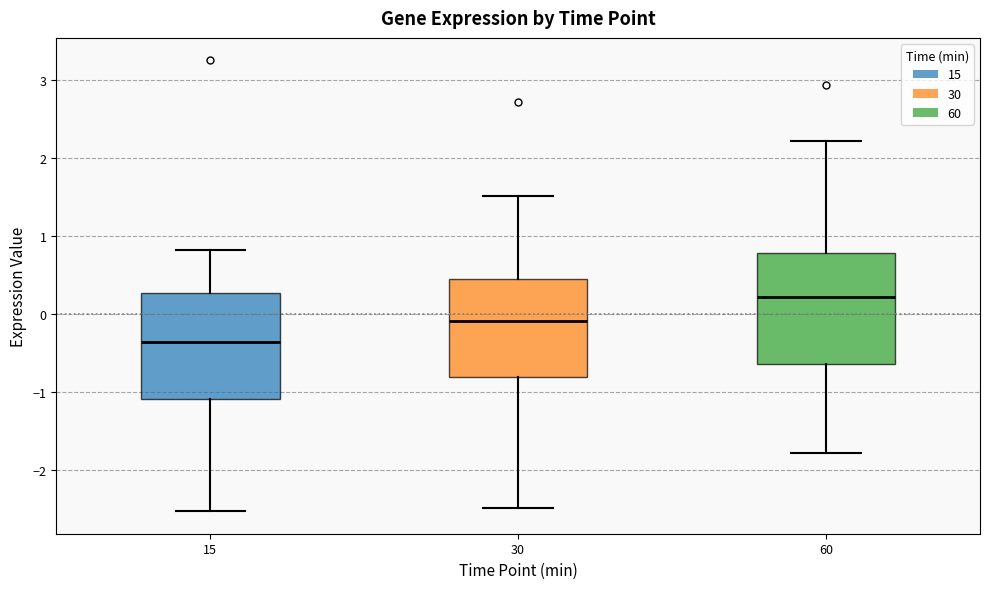

Where is the lower edge of the box at x = 30 on the y-axis? The values are not printed on the chart, so give them approximately, as read against the axis.

-0.8